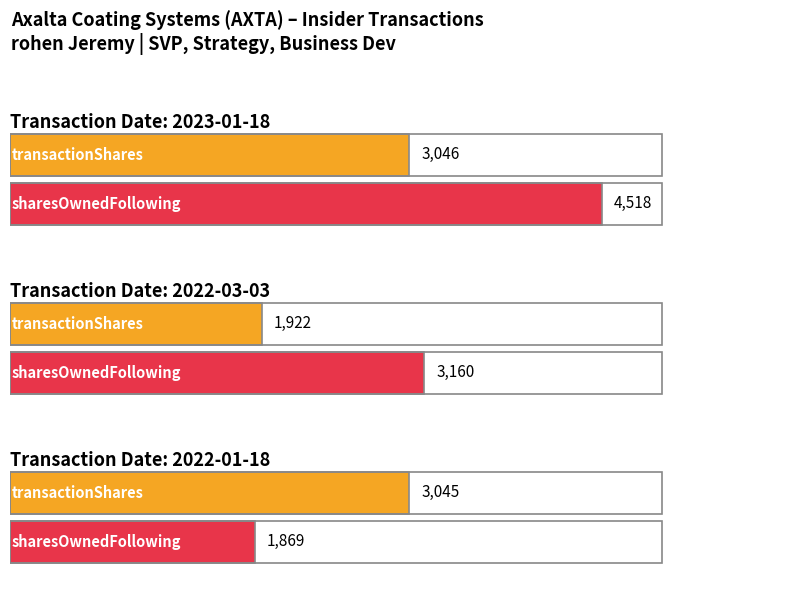

What is the difference between the pctchgSharesOwned values at 2022-01-18 and 2023-01-18?

466